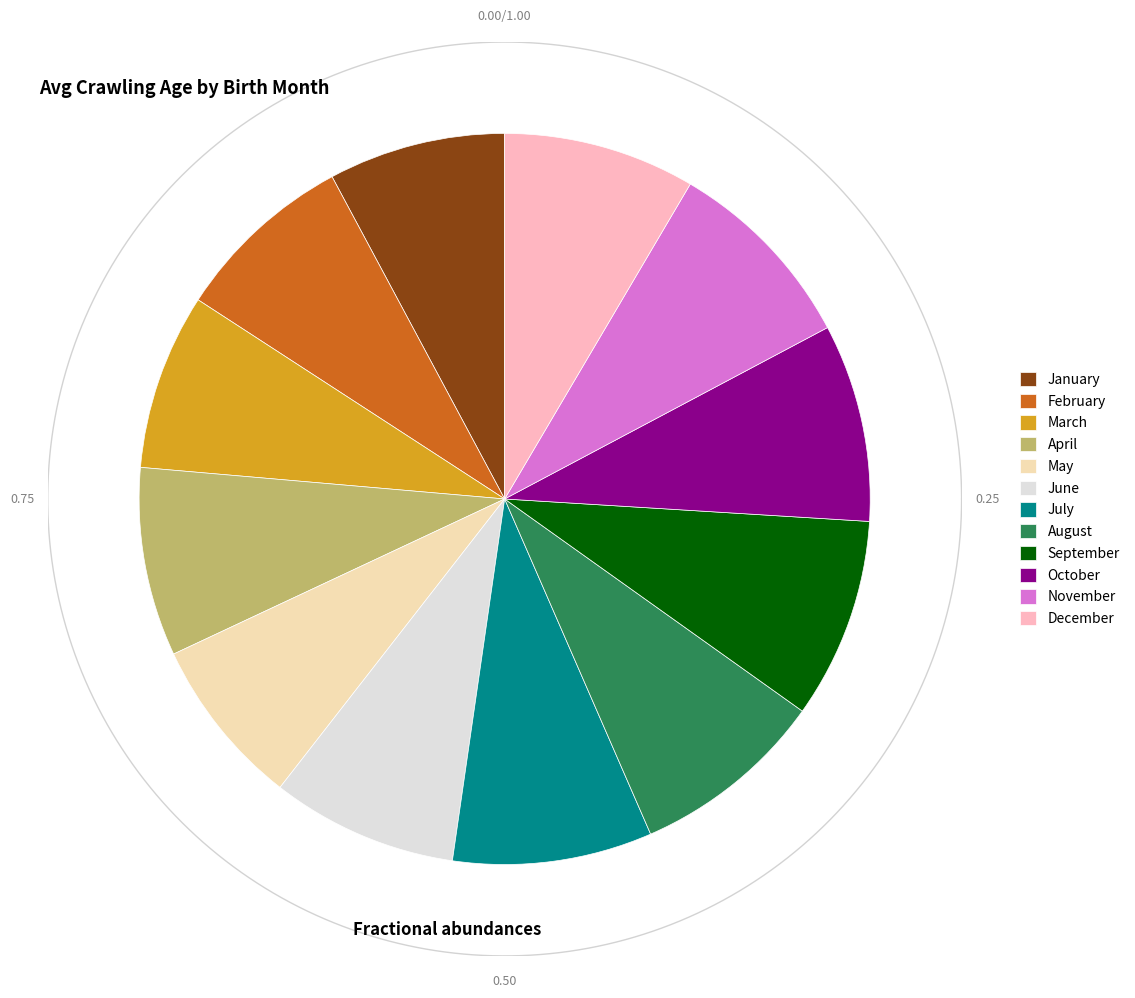

Does August represent more than half of the total?

No